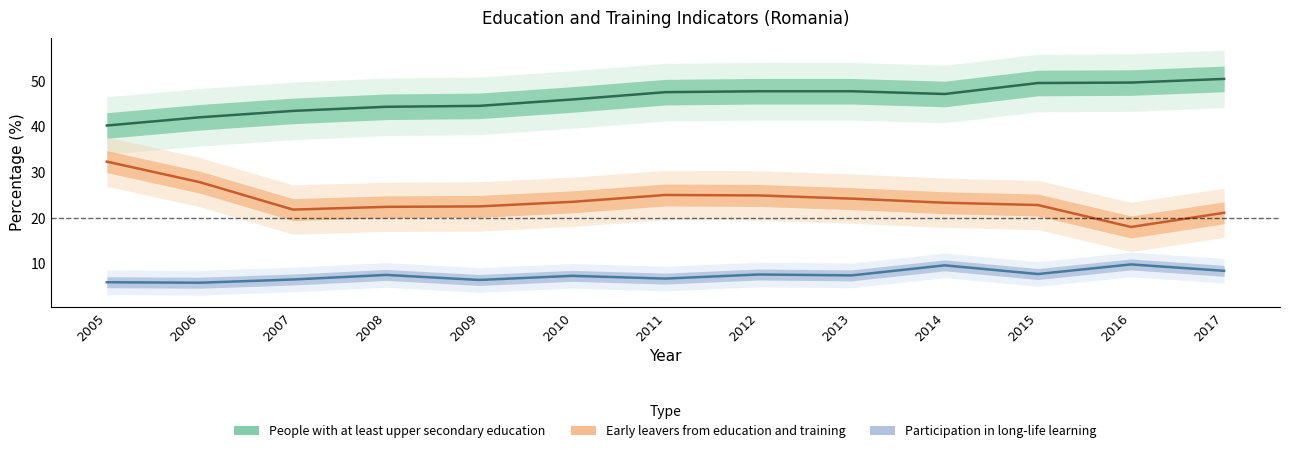

The Participation in long-life learning series shows 3.4 at 2014. True or false?

False